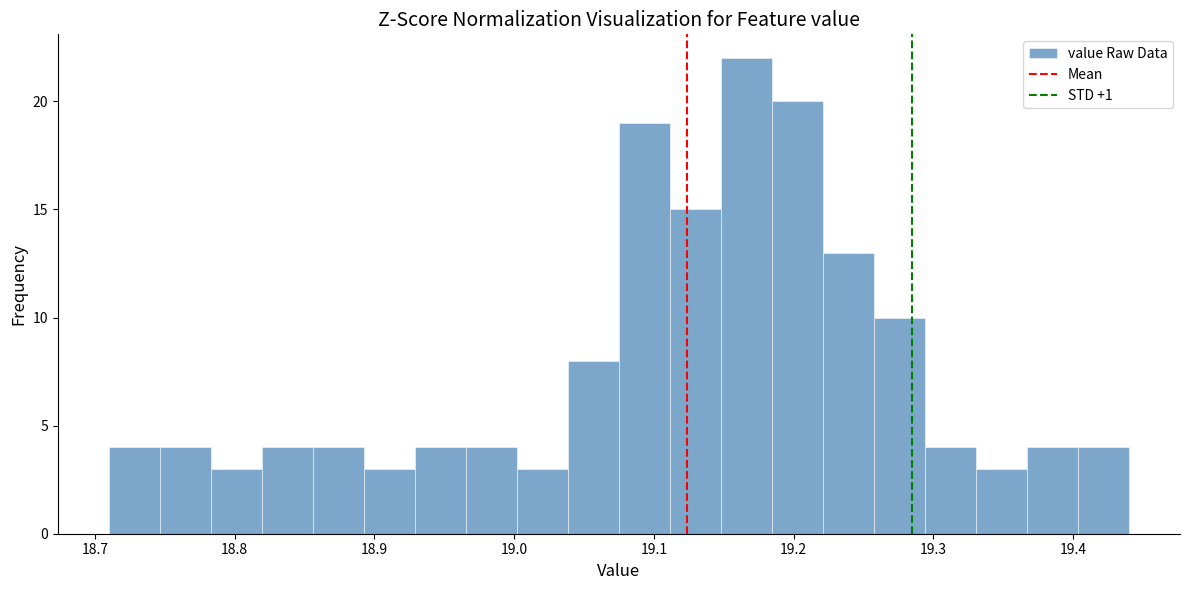

Around what value on the x-axis is the tallest bar? Give the approximate position of its centre, as read against the axis.

19.17